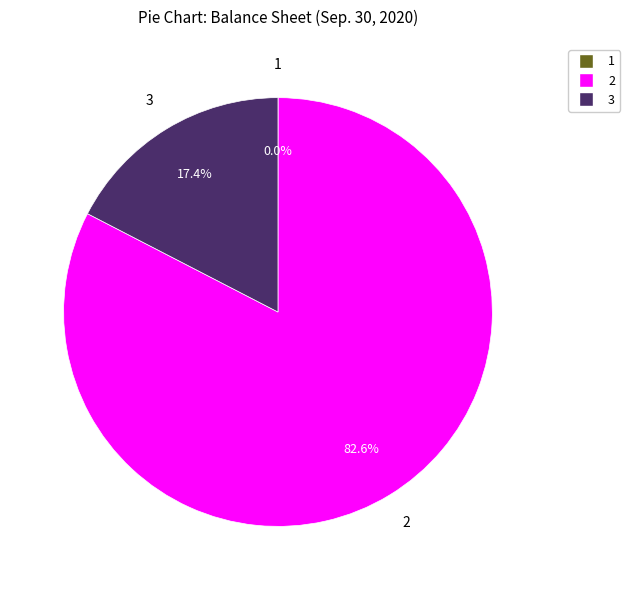

What is the ratio of the value at 2 to the value at 3?

4.7